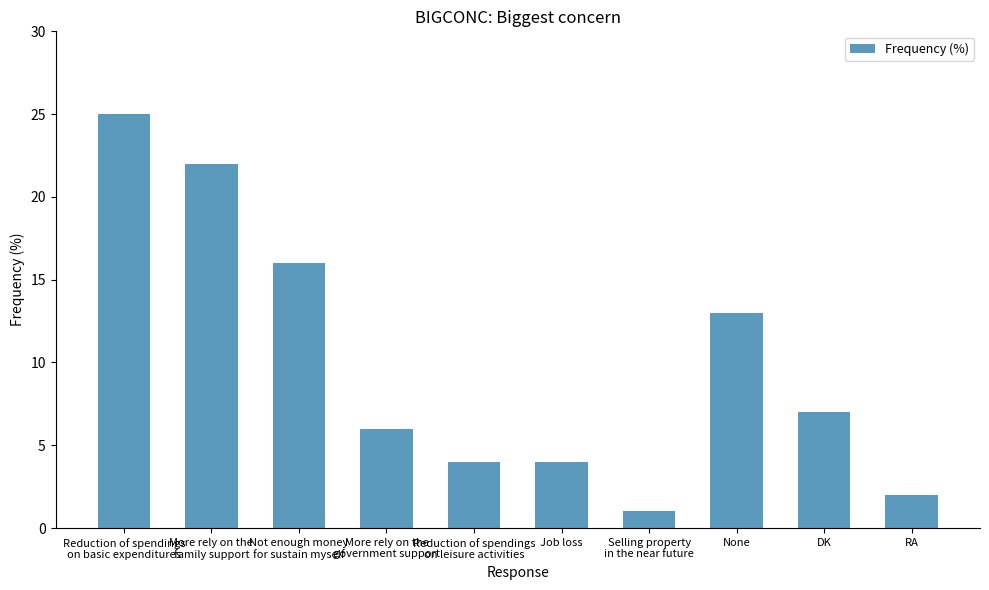

What is the difference between the maximum and minimum values?

24